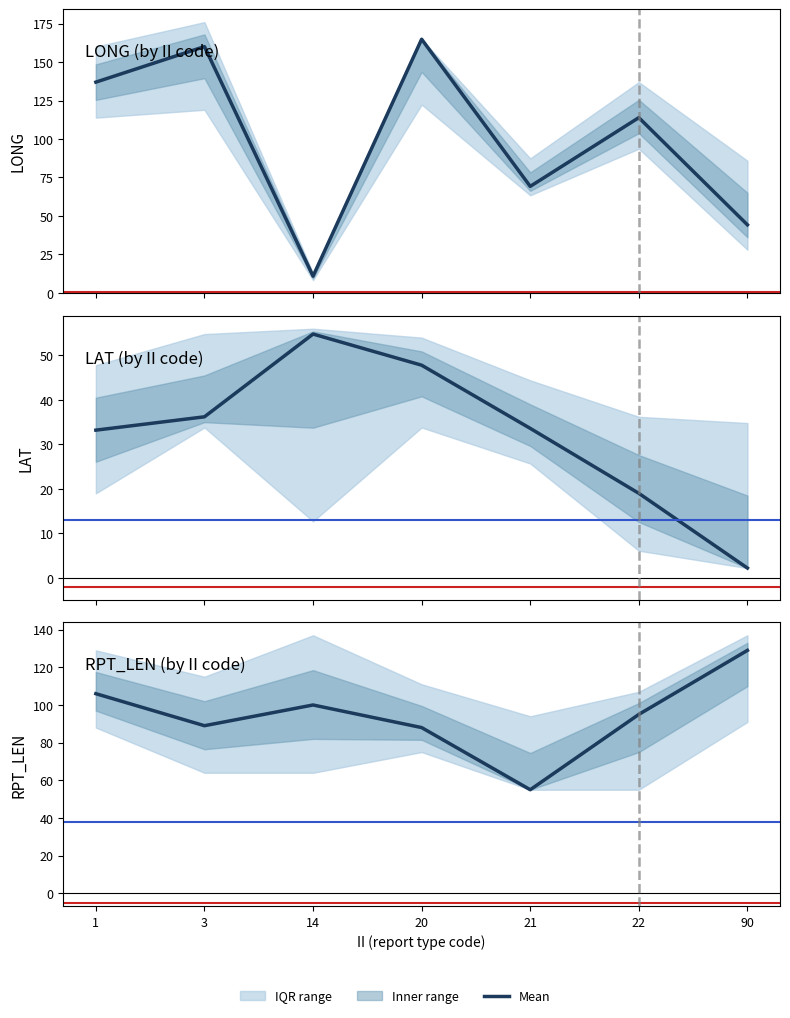

At which label does Mean LONG reach its peak?

20